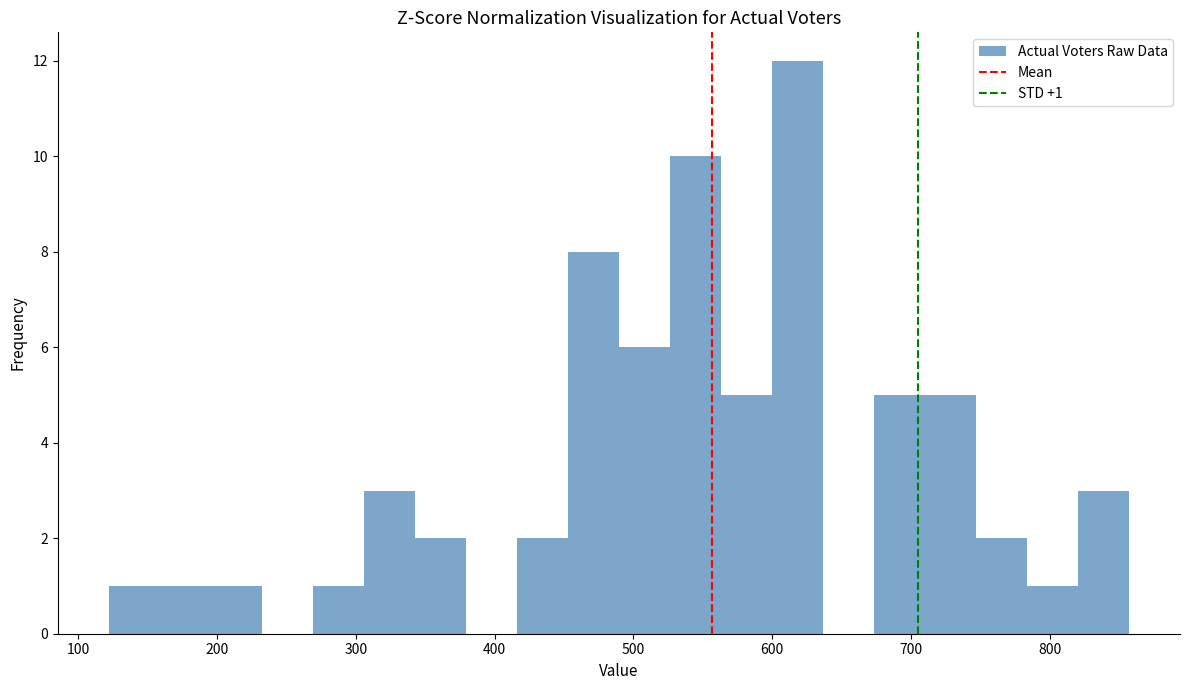

Read against the x-axis, roughly where is the centre of the tallest bar?

620